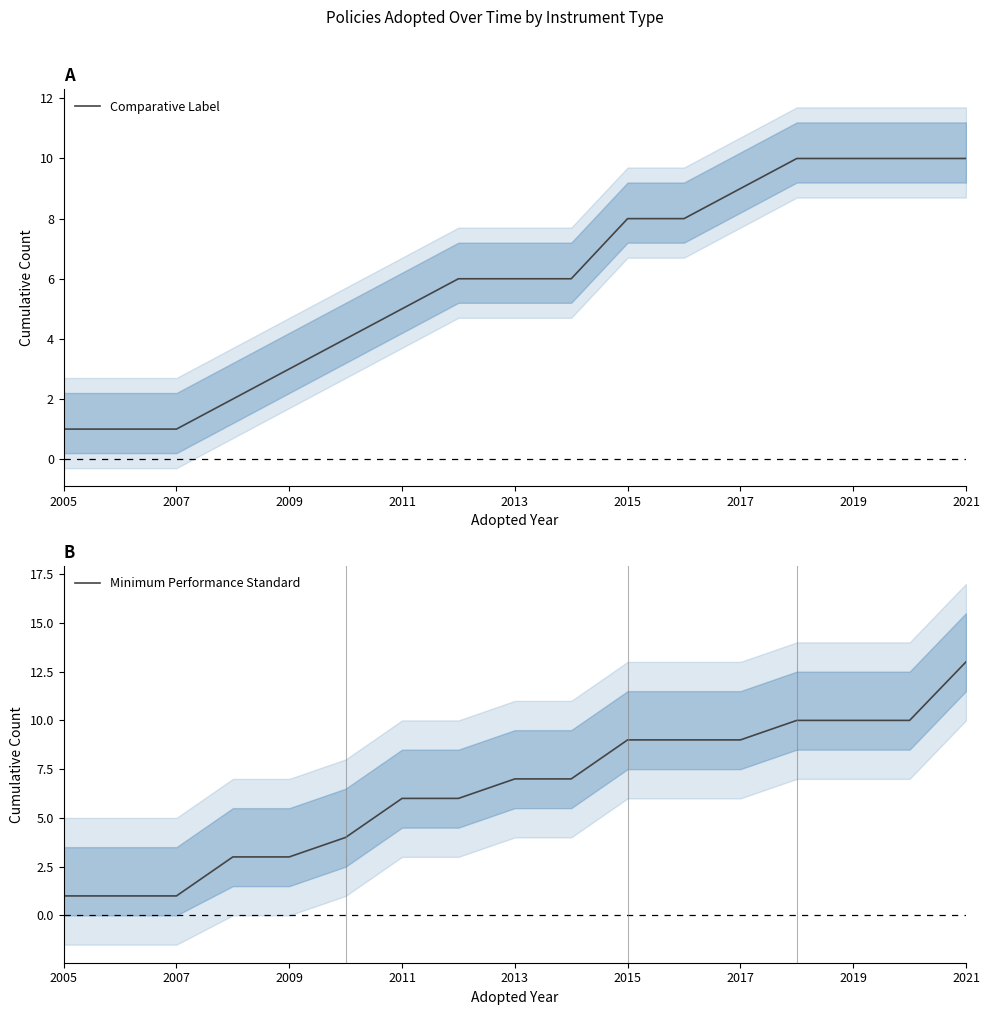

What is the highest value of the Comparative Label series?

10